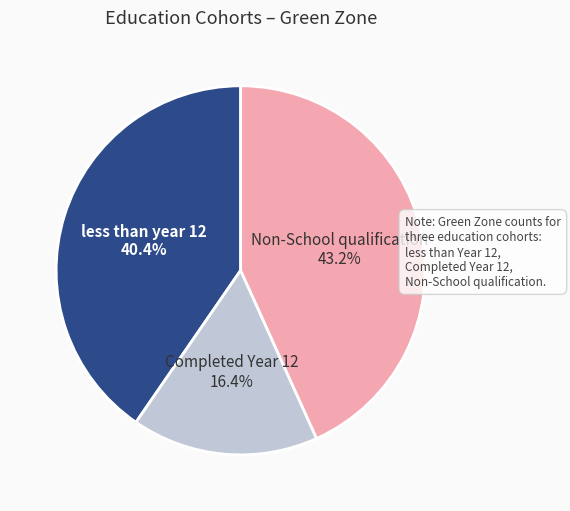

Is there a majority slice in this chart?

No